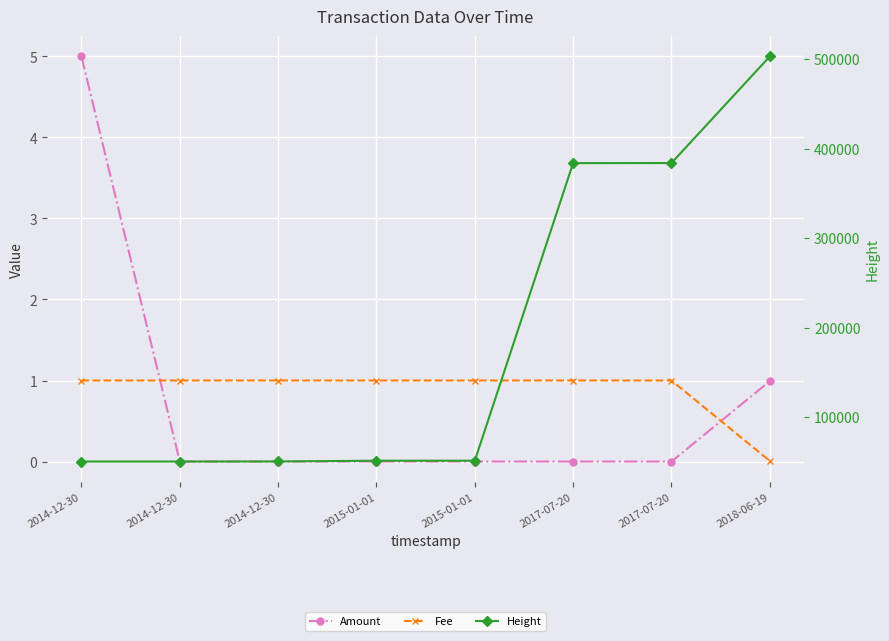

How many categories are shown in the chart?

8